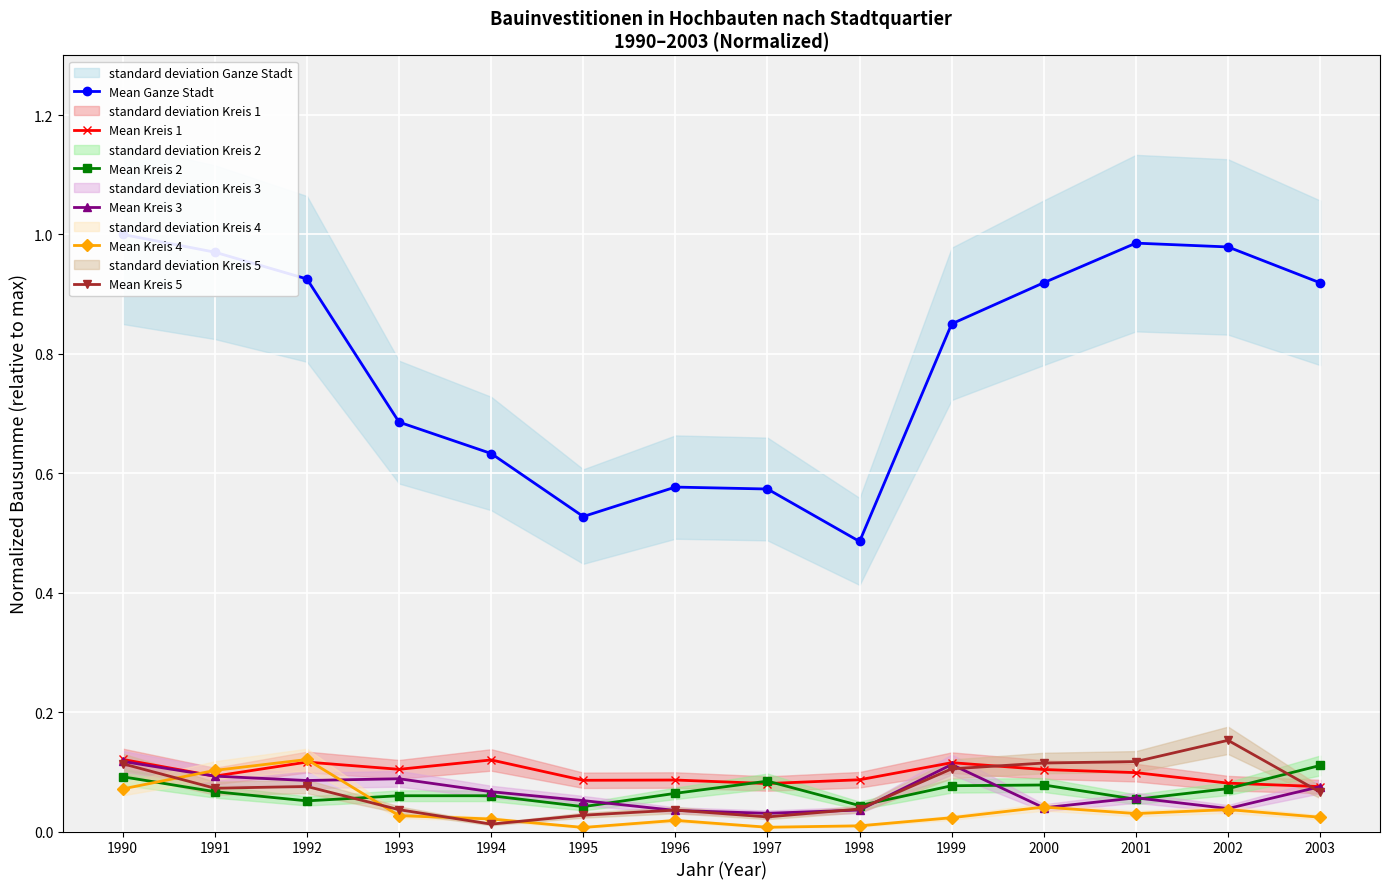

Which series changed the most between 1995 and 1998?

Mean Ganze Stadt